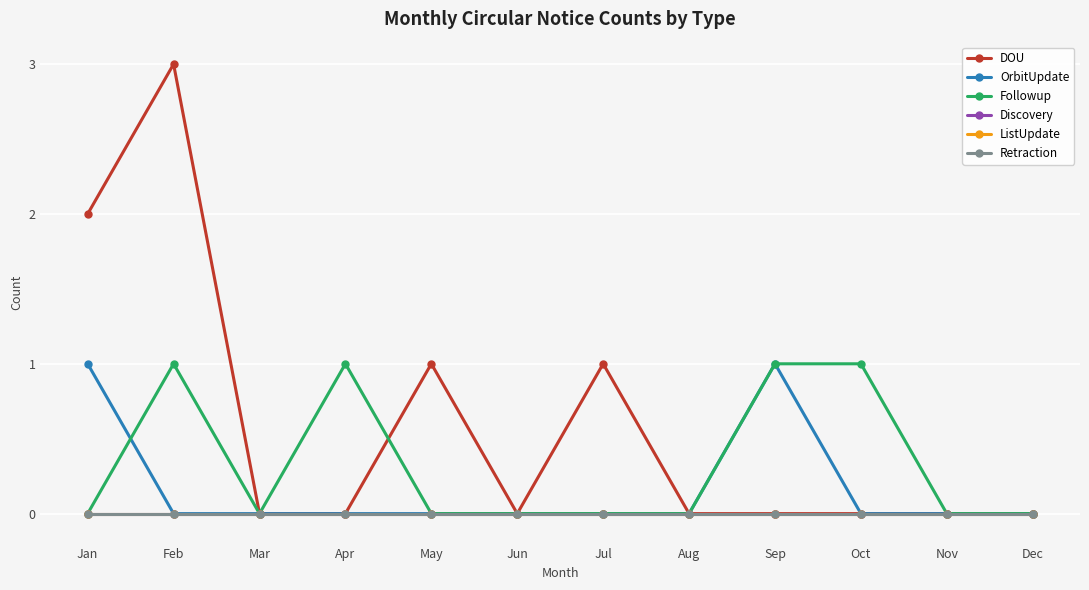

Between Sep and Dec, which series saw the biggest shift?

OrbitUpdate